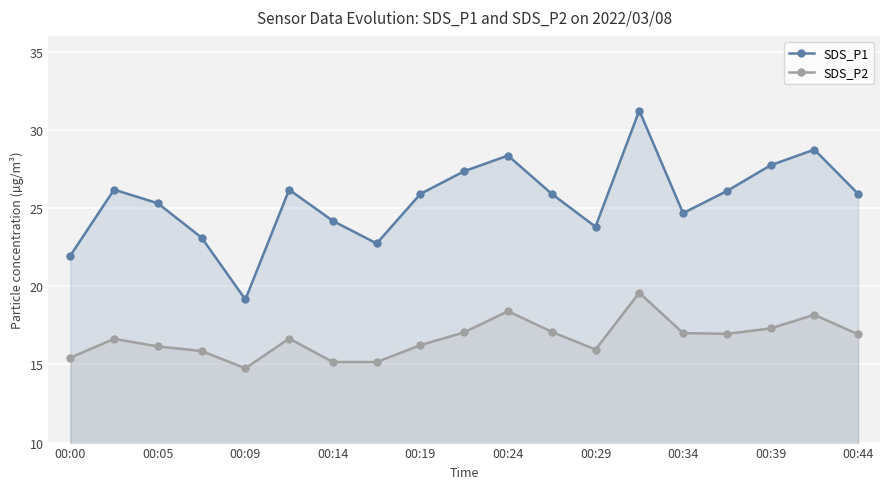

List the series in order of their overall mean, highest first.

SDS_P1, SDS_P2